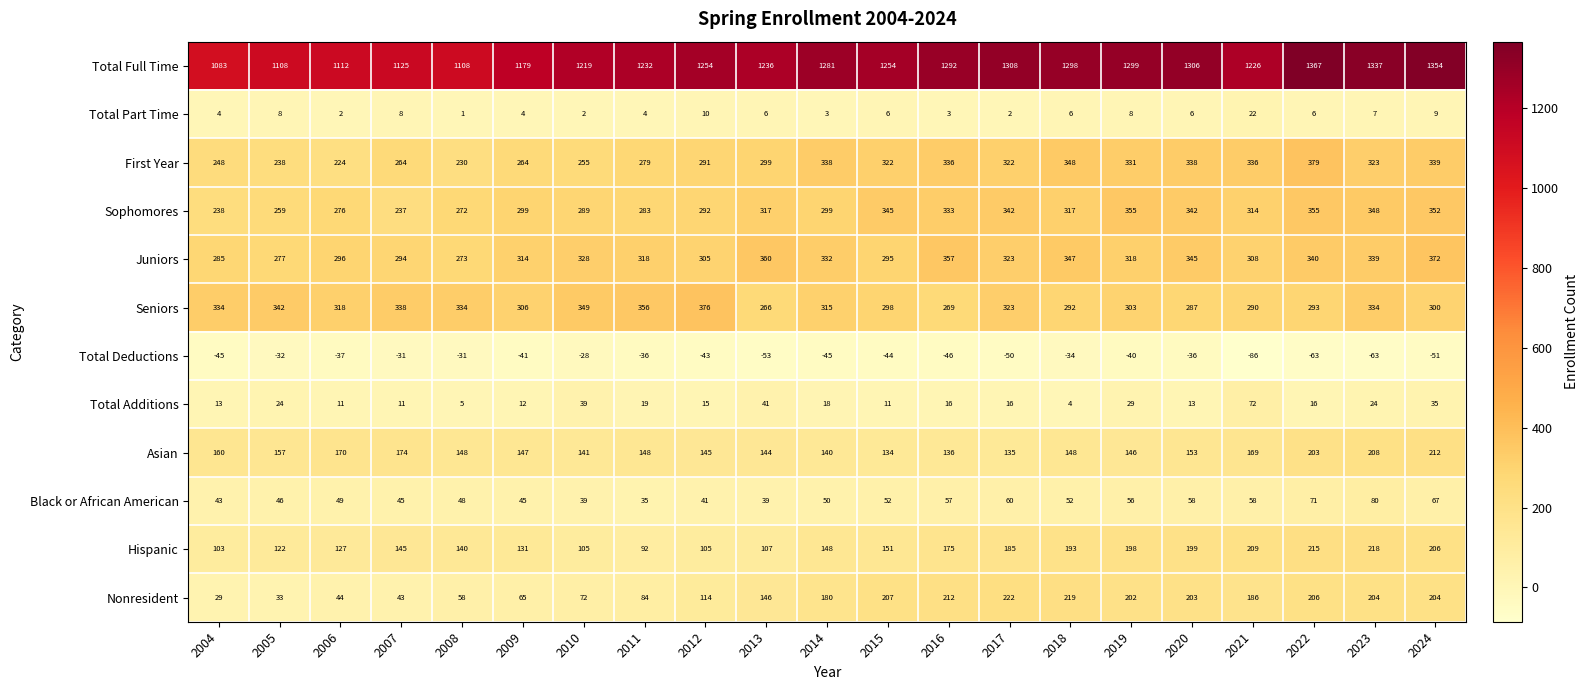

What is the minimum value for Asian?

134